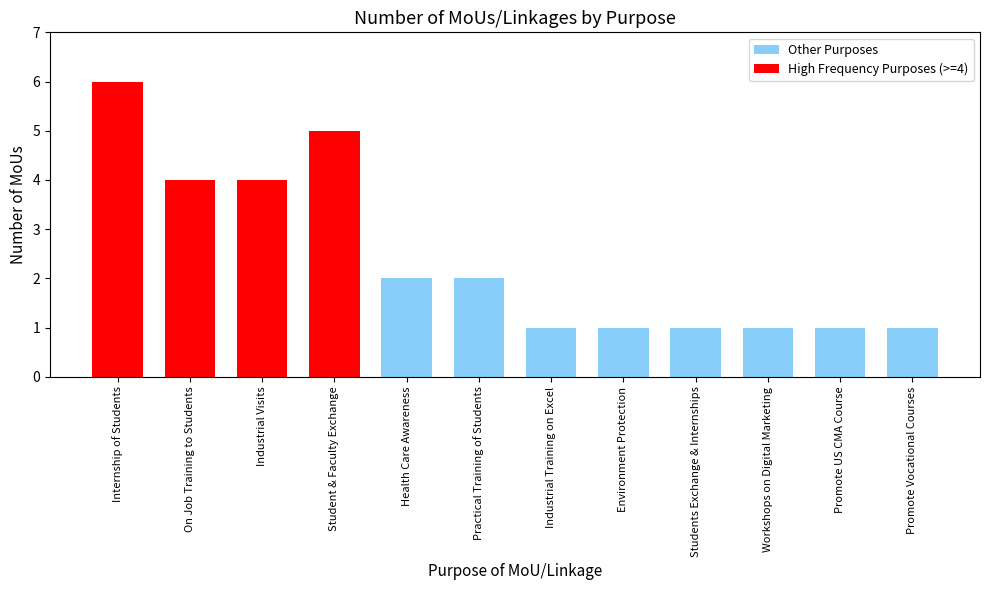

Reading right to left, what are all the values shown in this chart?

1	1	1	1	1	1	2	2	5	4	4	6